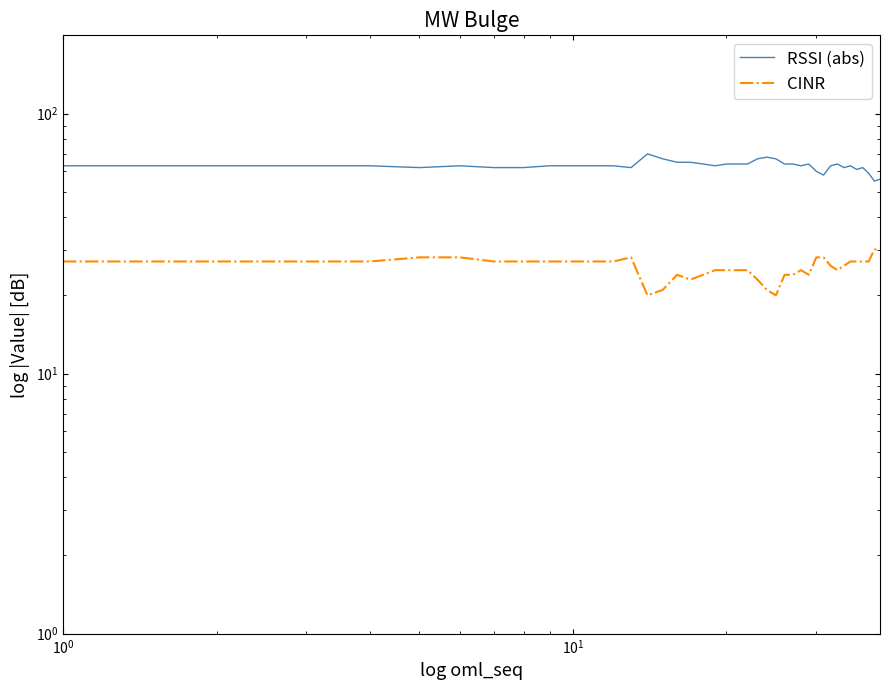

How many data points in CINR are above 27?

7